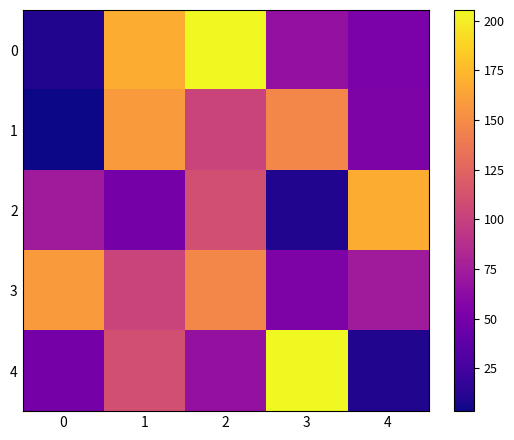

What is the smallest value displayed?

3.4